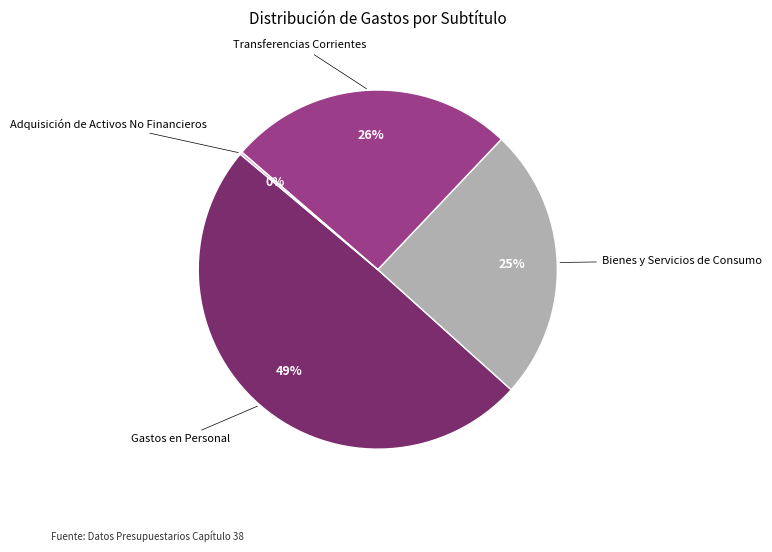

To the nearest percent, what is the difference between the largest and smallest slice percentages?

49%